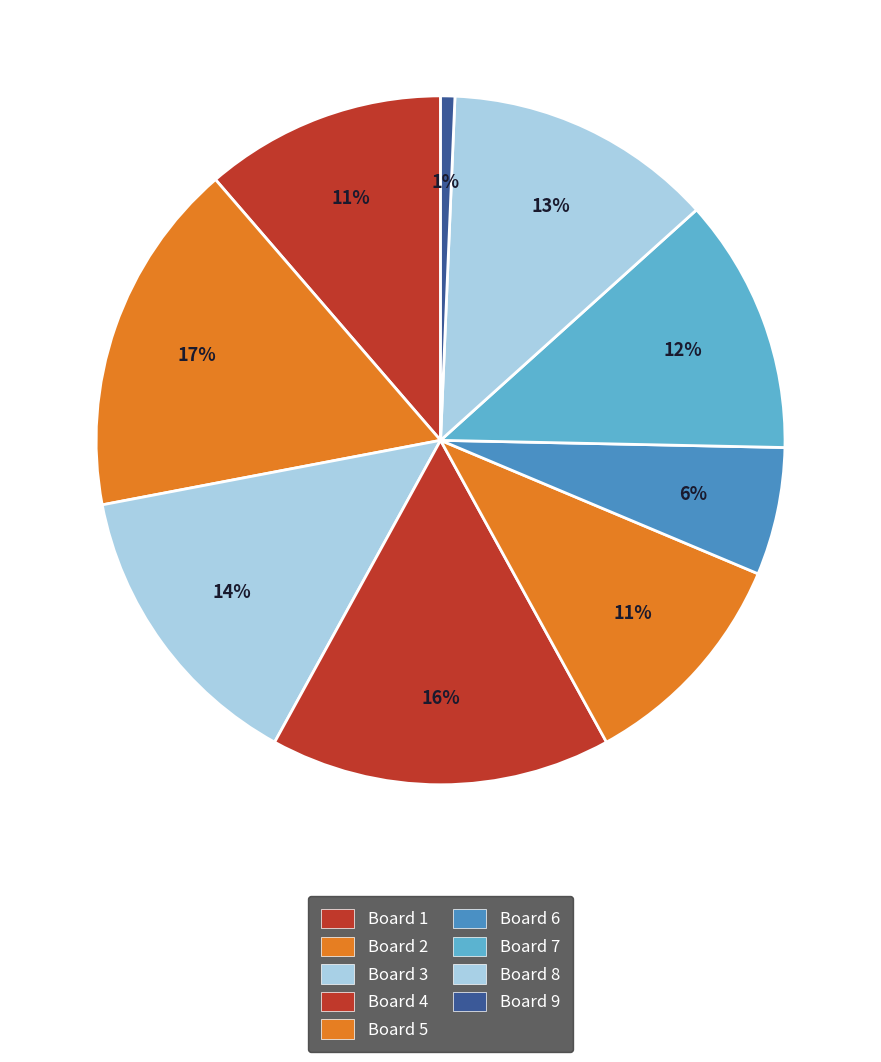

To the nearest percent, what is the combined percentage of Board 4 and Board 5?

27%